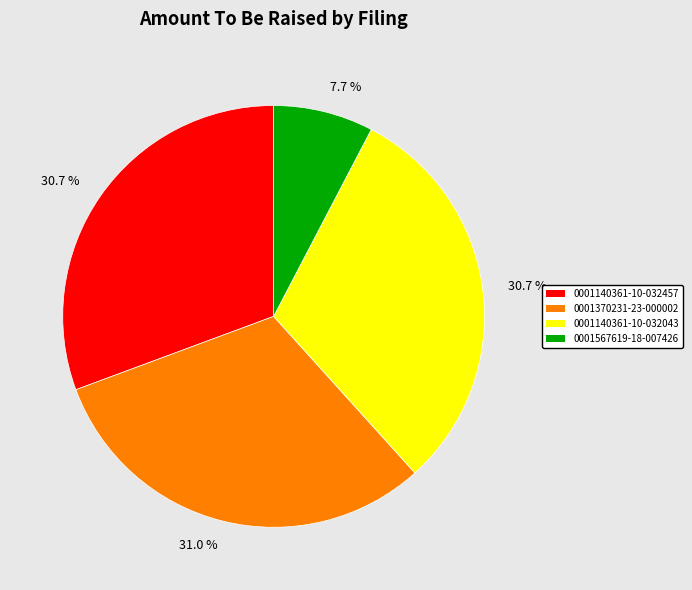

Is there a majority slice in this chart?

No